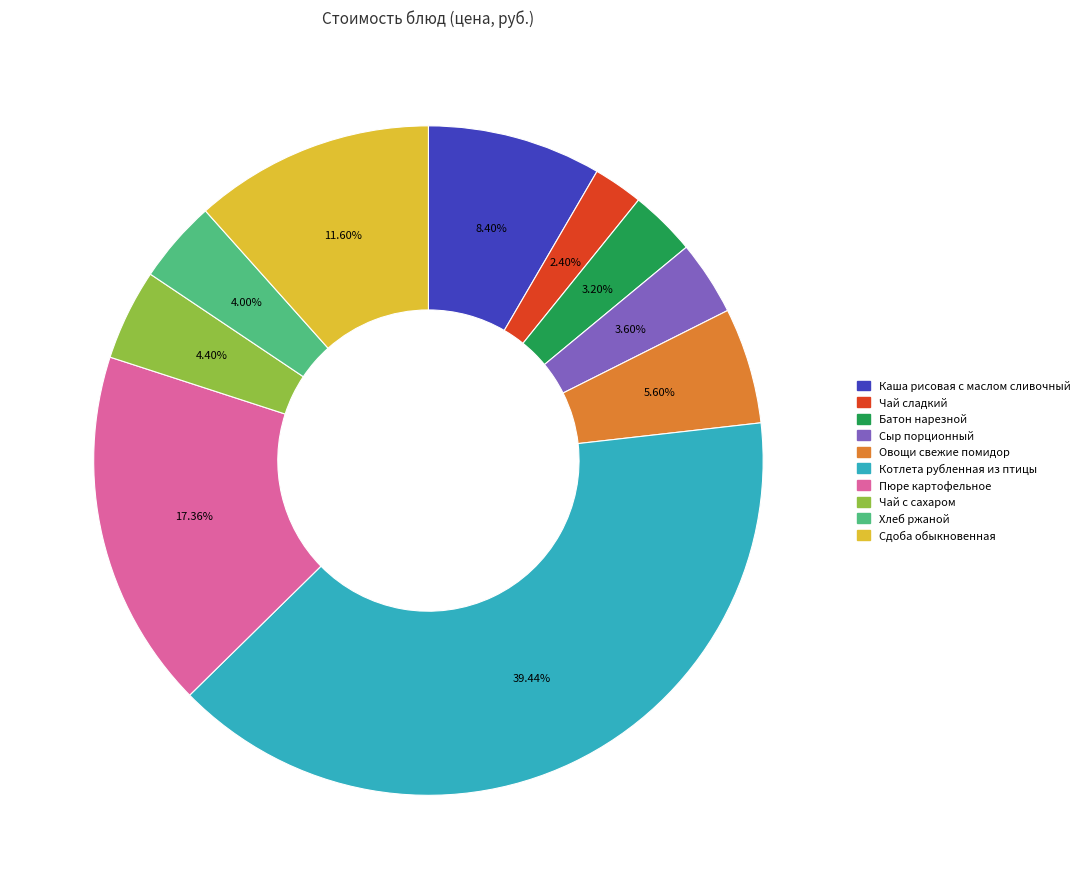

Is there any slice that represents more than half of the pie?

No